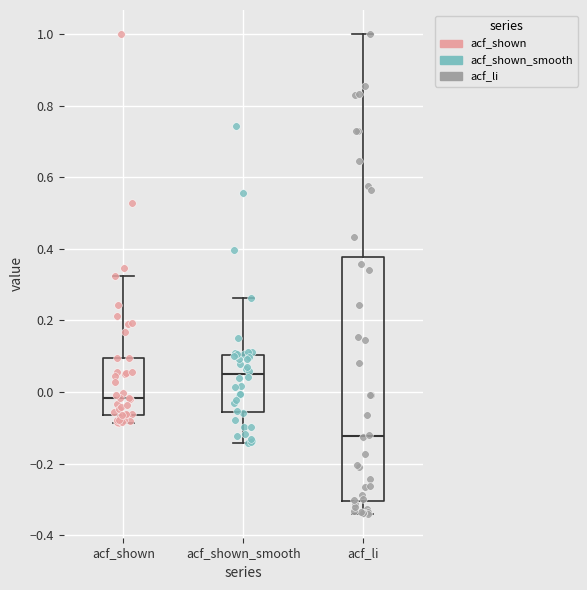

Which box has the lowest median line?

acf_li